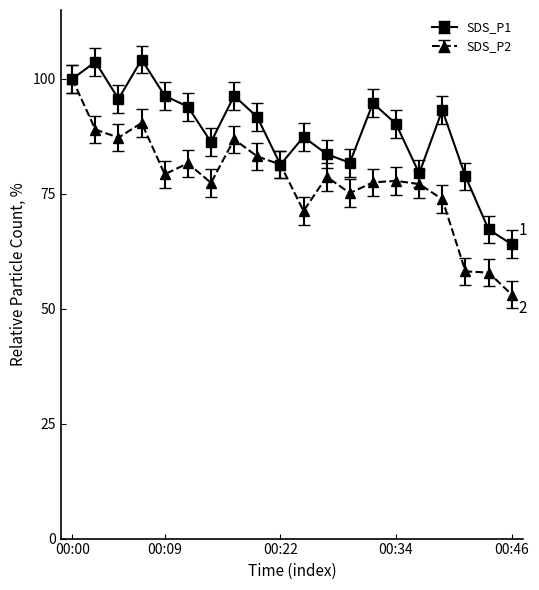

List the series in order of their overall mean, highest first.

SDS_P1, SDS_P2